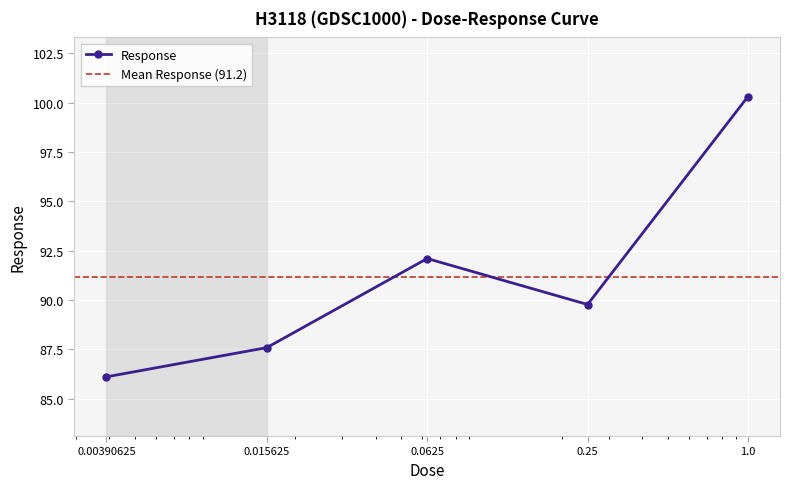

What is the average value?

91.2